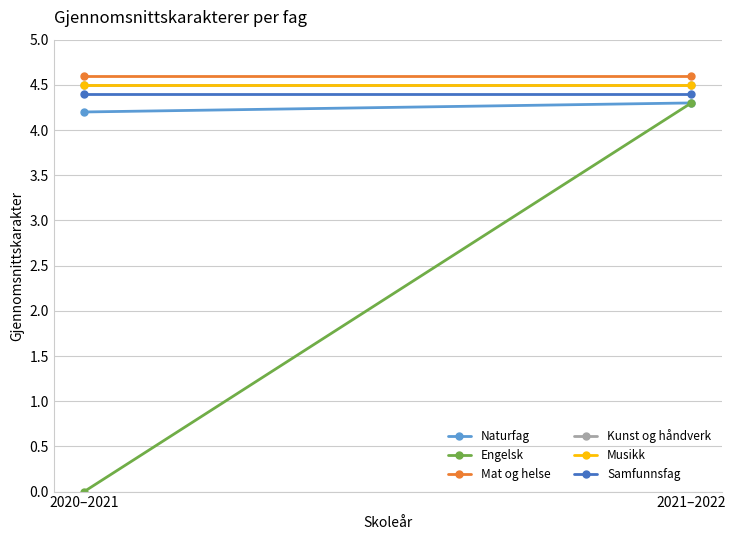

How many data points does each series have?

2